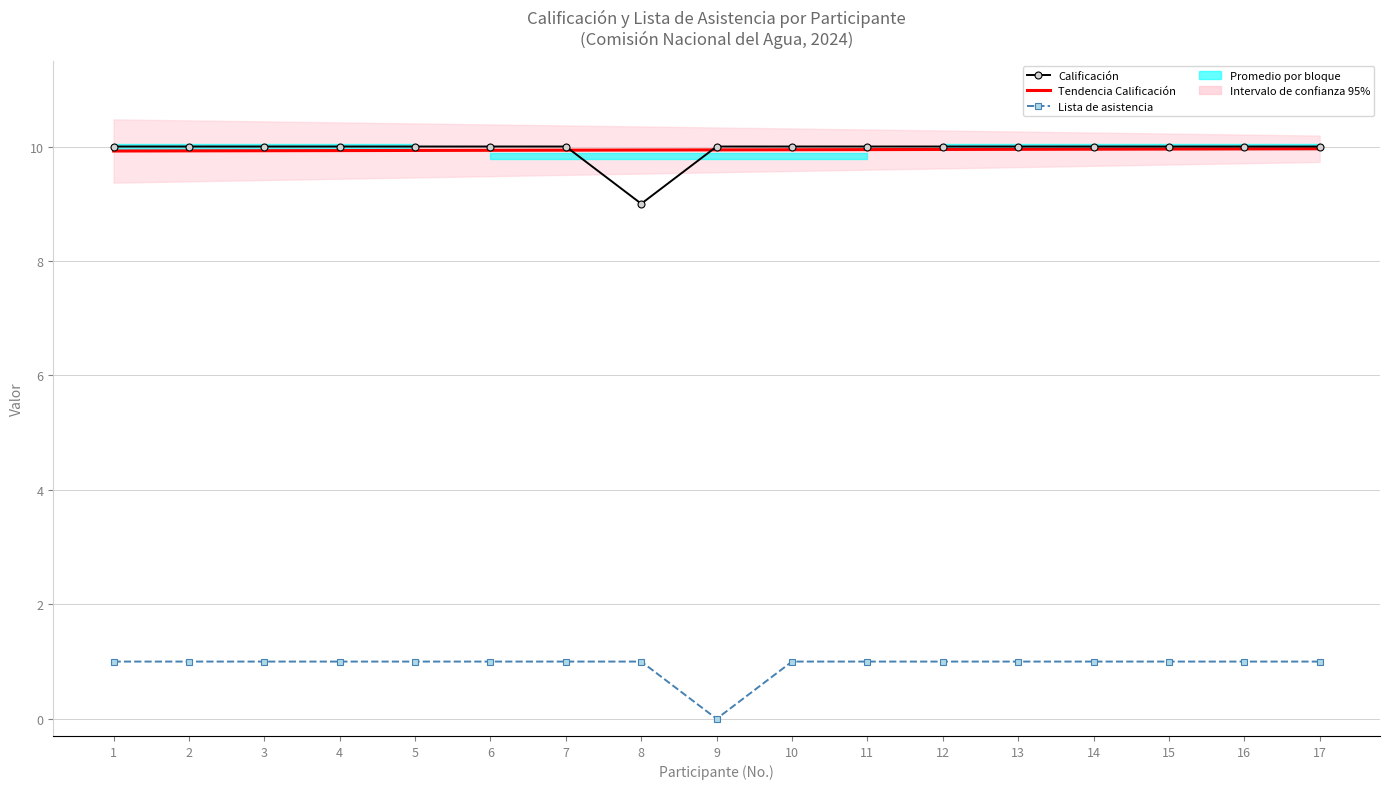

True or false: Calificación and Lista de asistencia cross at least once.

False